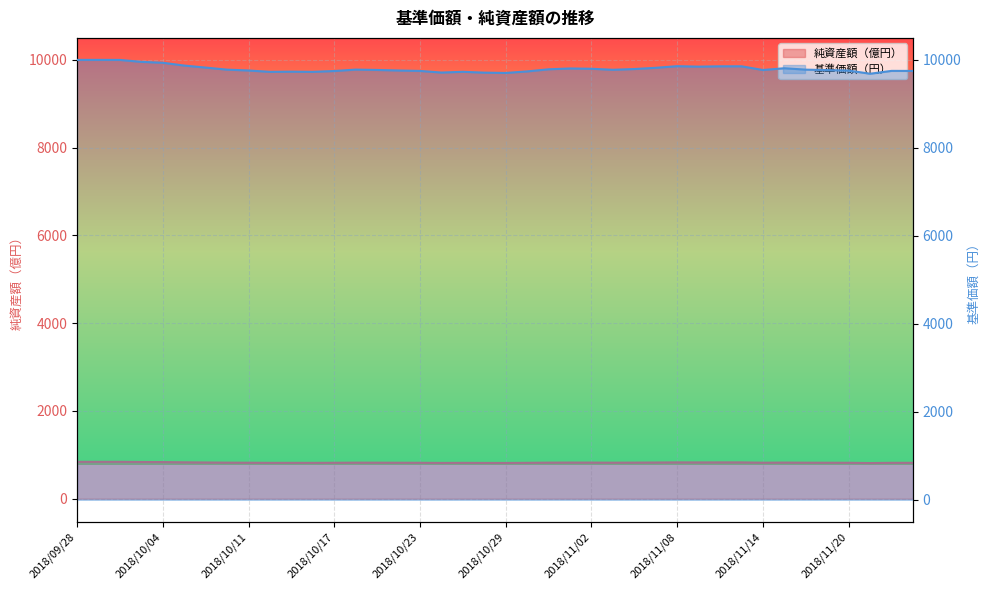

At which category is the sum across all series the highest?

2018/09/28